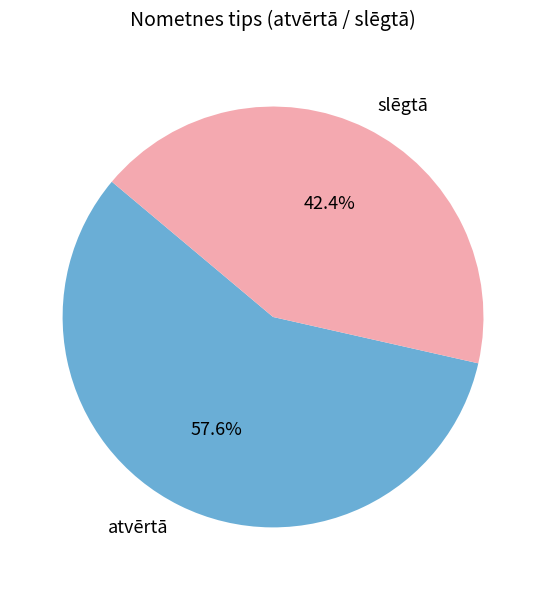

Is the sum of atvērtā and slēgtā greater than half?

Yes